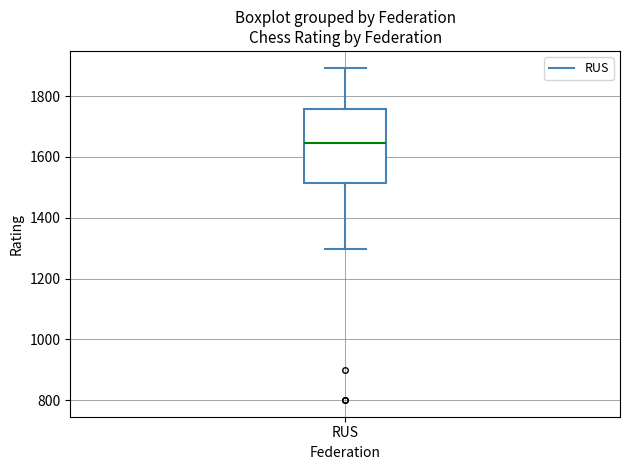

Transcribe this box plot: give where the median line is, the range the box spans, and where the two whiskers end, as read against the y-axis. The values are not printed on the chart, so give them approximately, as read against the axis.

median 1640, box 1520 to 1760, whiskers 1300 to 1900